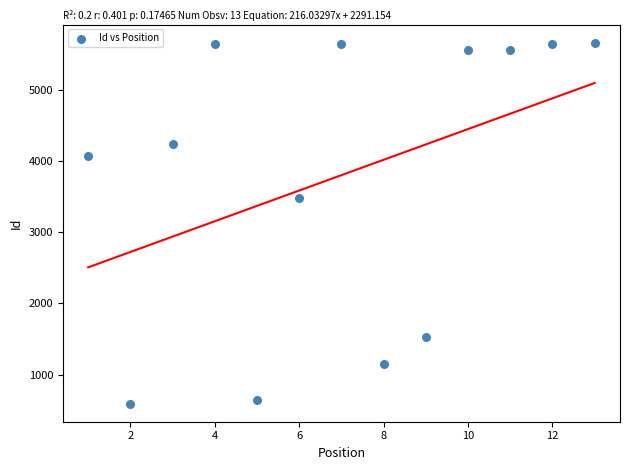

What is the range of X values (max minus min)?

12